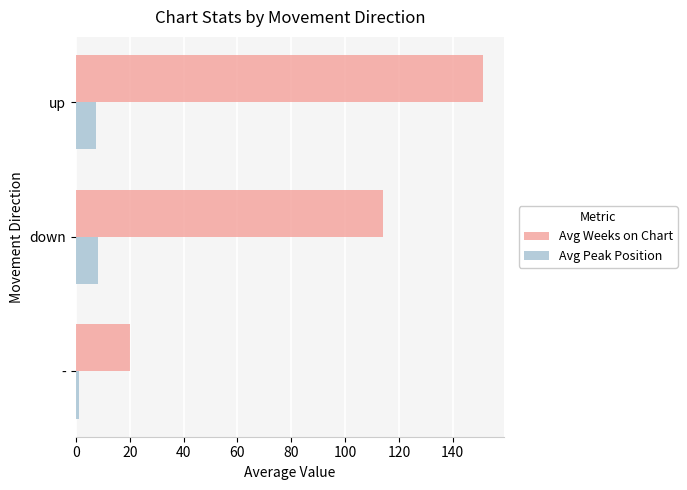

At which category does the chart reach its peak across all series?

up